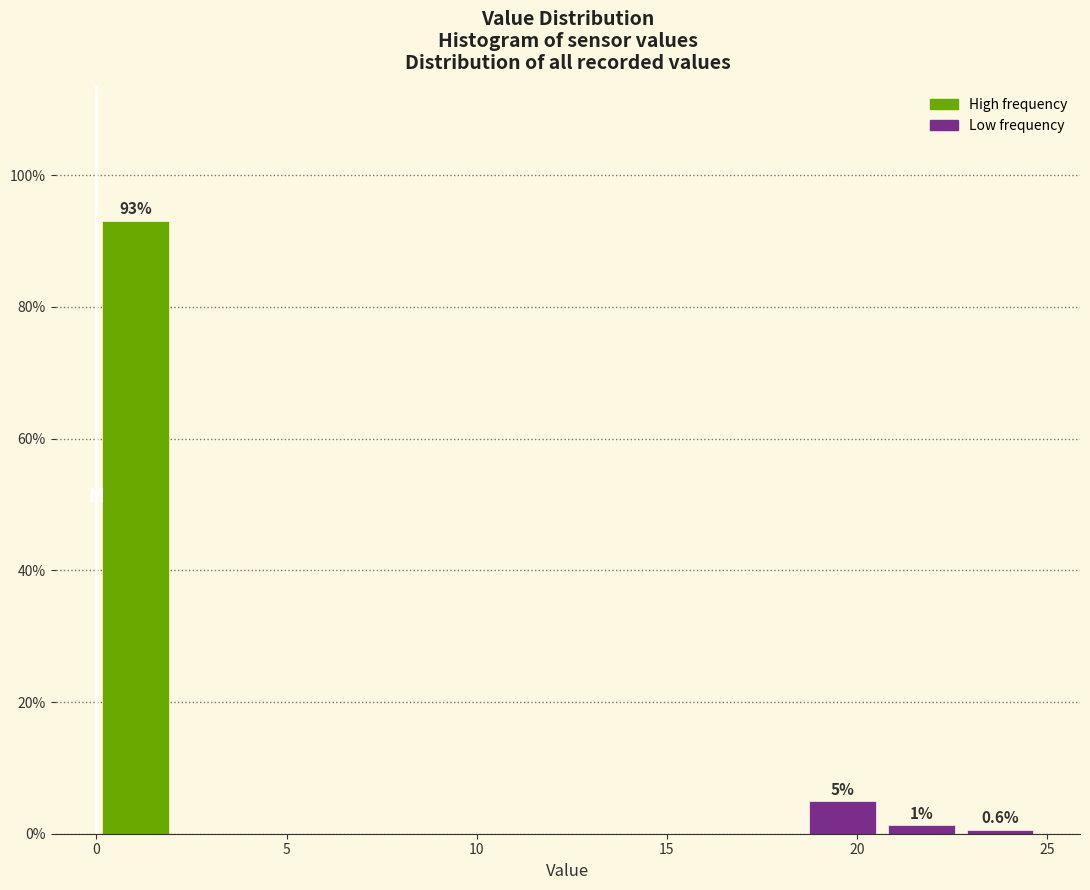

Which range on the x-axis has the tallest bar?

0.0 to 2.0